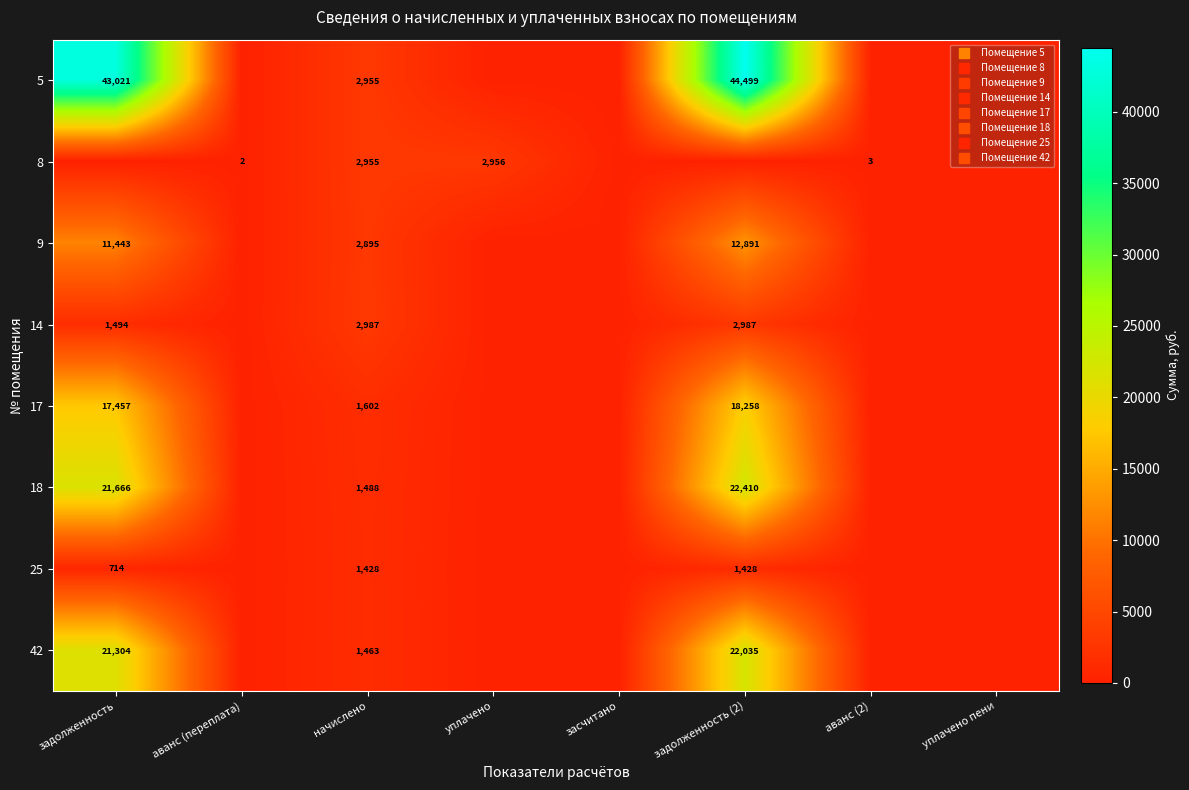

Which series has the largest range (max minus min)?

5